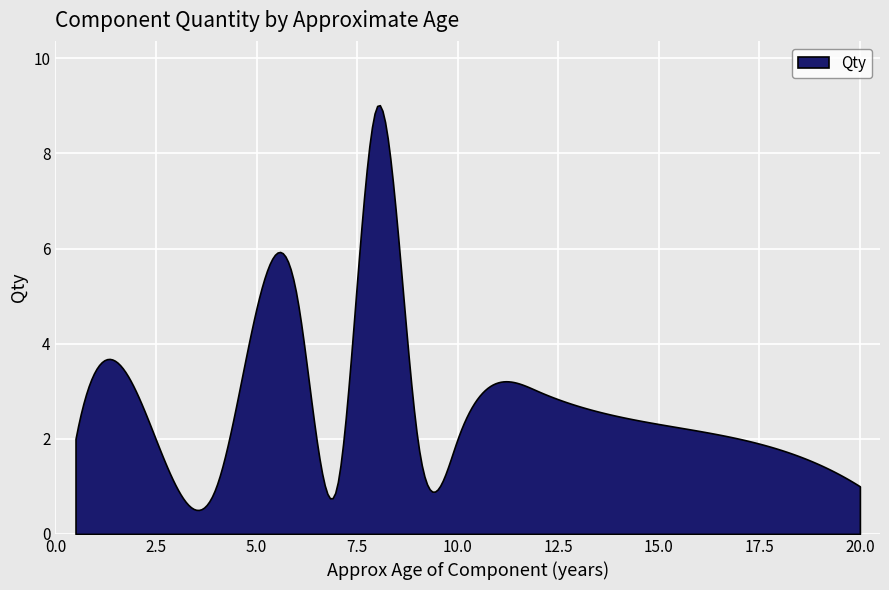

What is the difference between the maximum and minimum values?

8.5